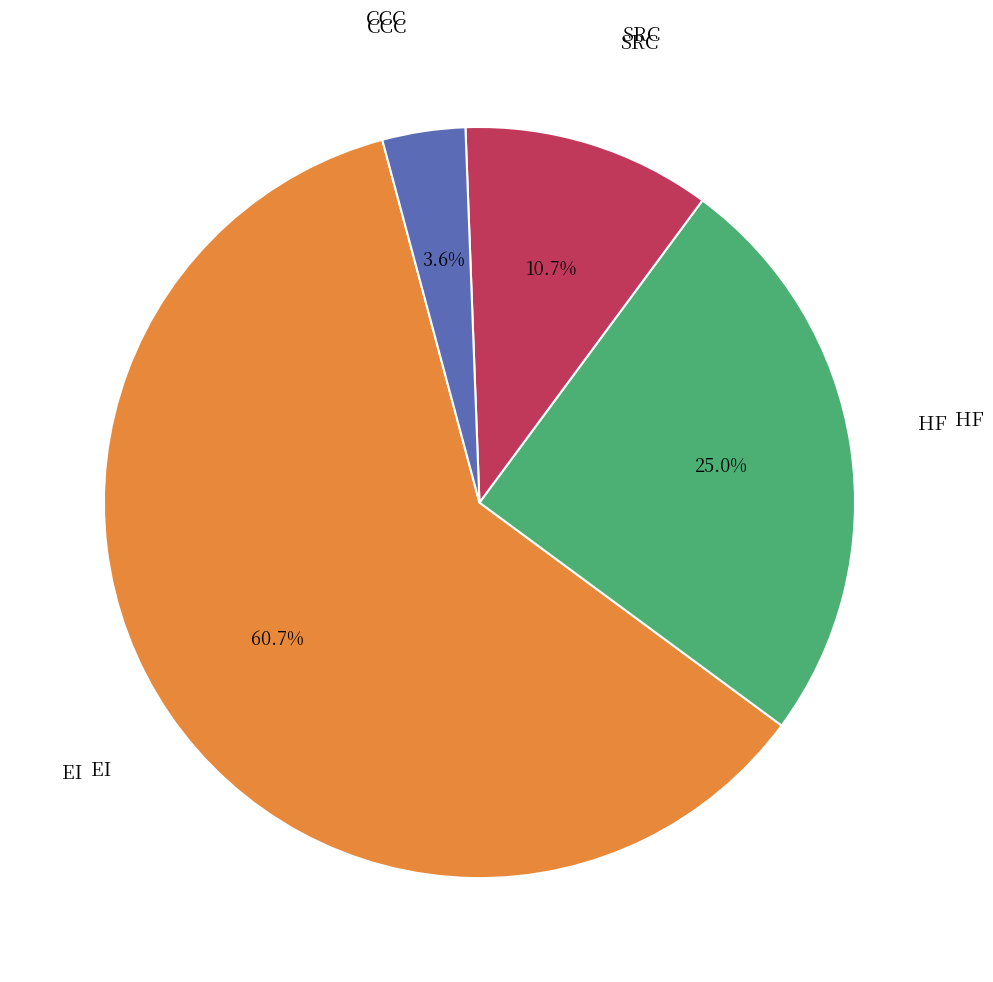

Is there any slice that represents more than half of the pie?

Yes